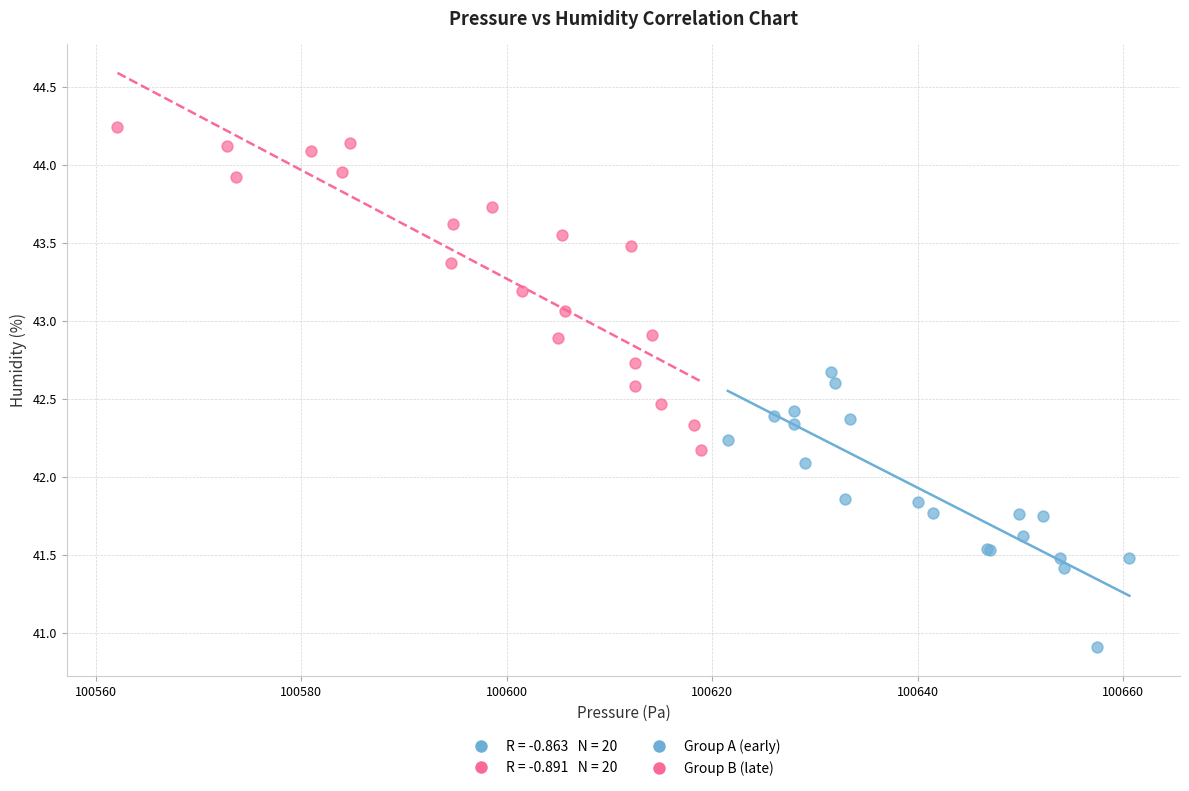

Which series reaches the maximum Y coordinate?

Group B (late)